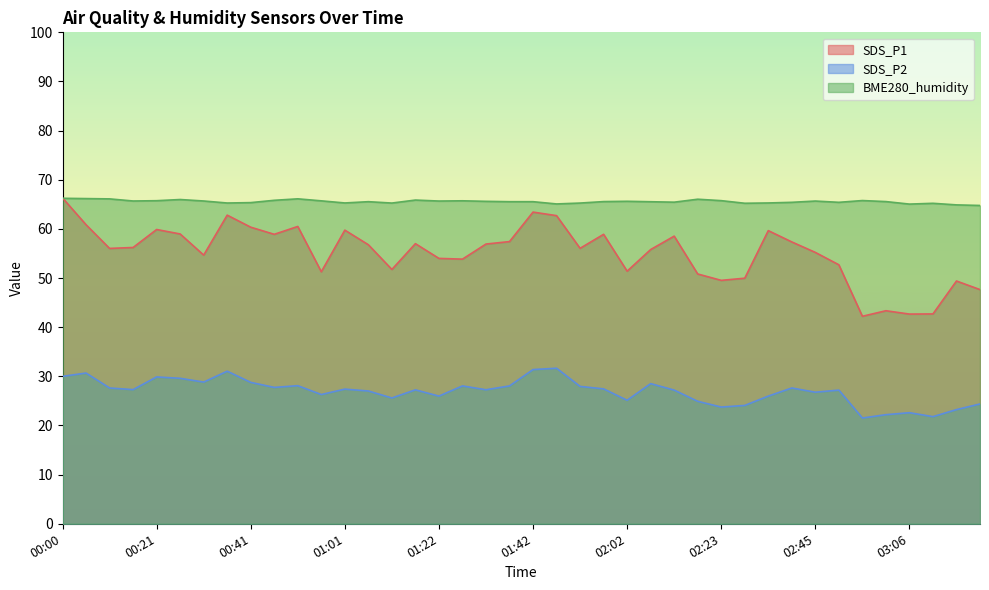

What is the smallest value displayed?

21.5